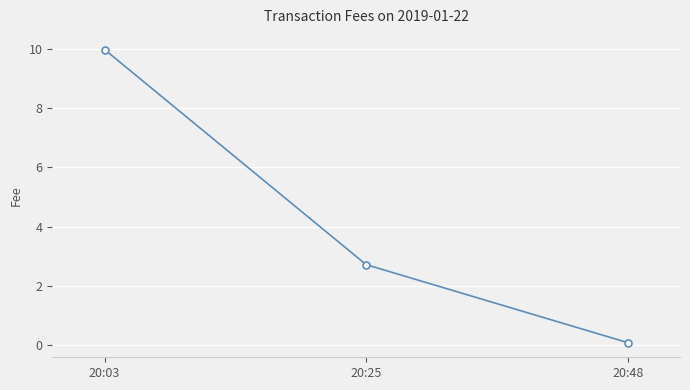

List the labels in order of value, largest first.

20:03, 20:25, 20:48